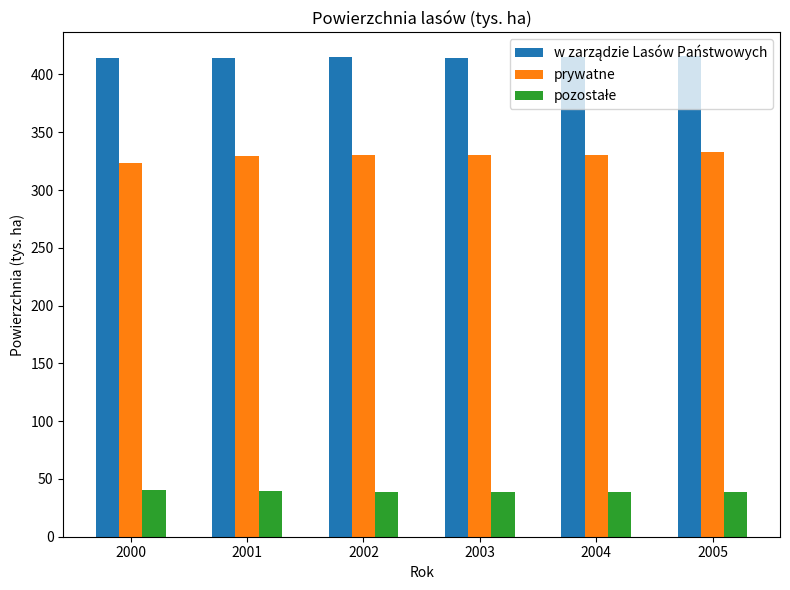

What is the greatest value displayed?

415.6